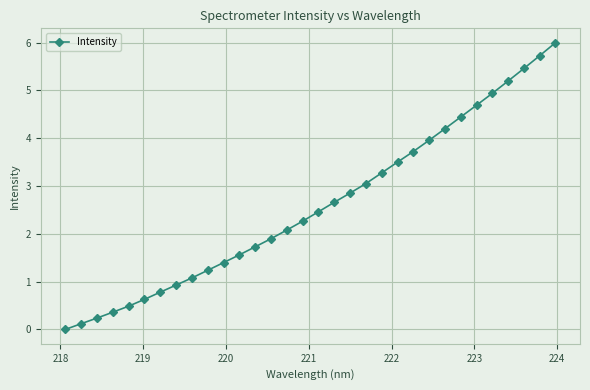

Is this an area chart (filled region under the line)?

No